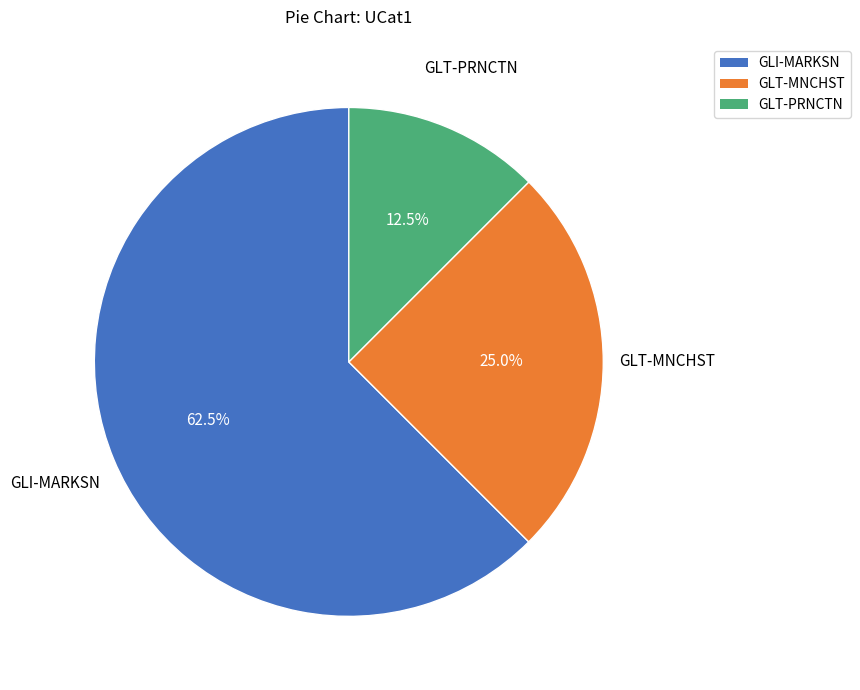

To the nearest percent, what portion does GLT-MNCHST represent?

25%